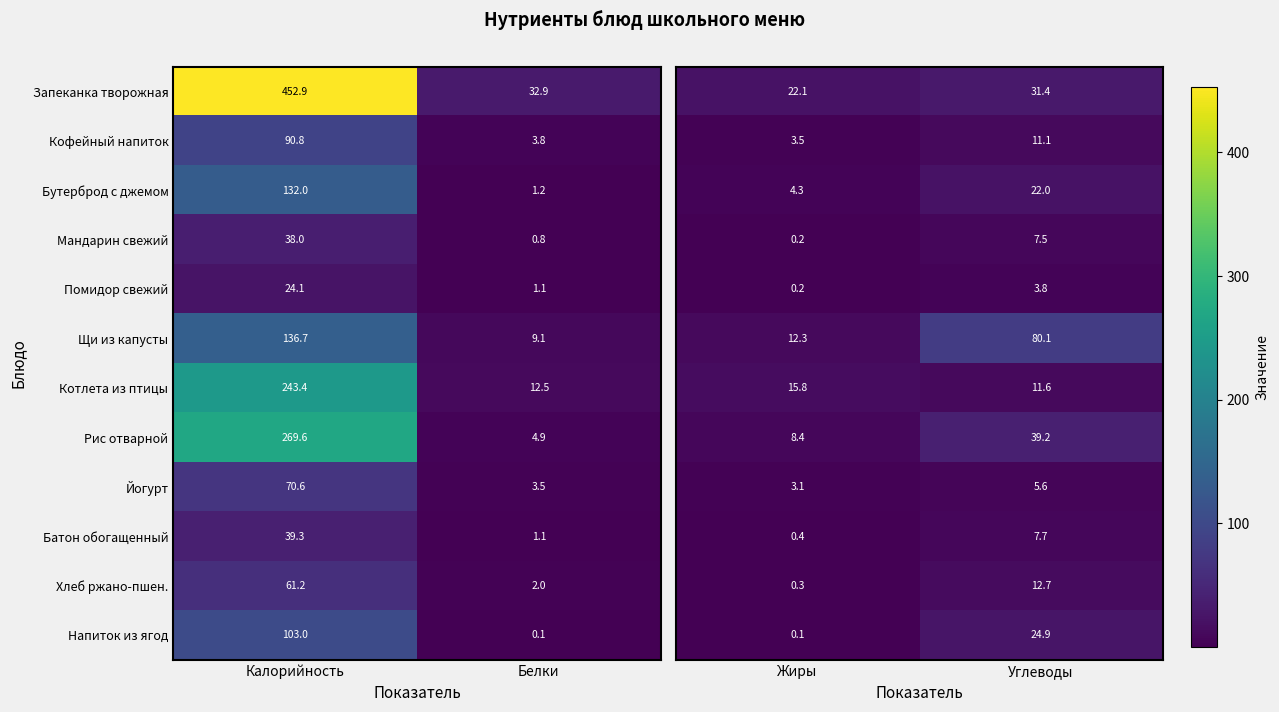

Rank the categories by Рис отварной value from highest to lowest.

Калорийность, Белки